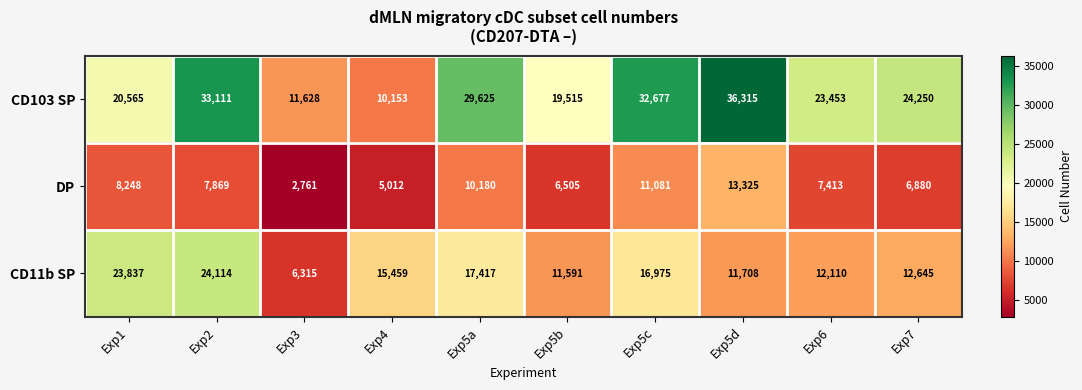

Reading left to right, transcribe all the data shown in this chart.

CD103 SP: 20565	33111	11628	10153	29625	19515	32677	36315	23453	24250
DP: 8248	7869	2761	5012	10180	6505	11081	13325	7413	6880
CD11b SP: 23837	24114	6315	15459	17417	11591	16975	11708	12110	12645